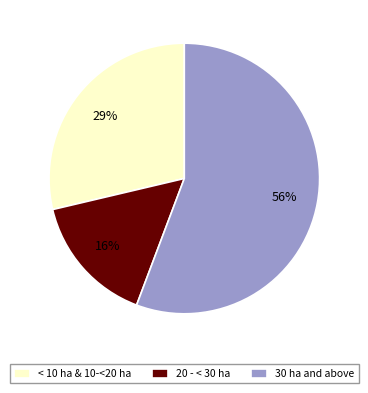

Is it true that 30 ha and above is 56% of the pie?

True